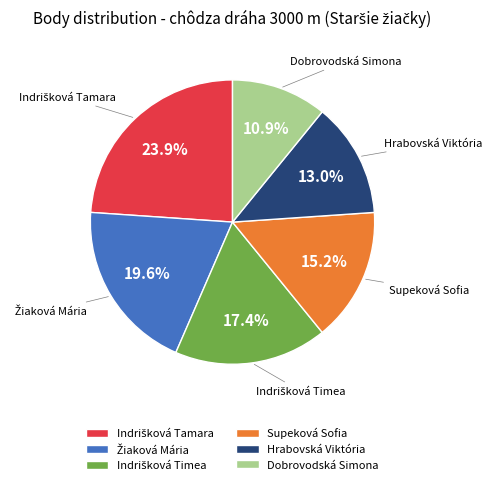

Does Supeková Sofia account for over 50% of the chart?

No